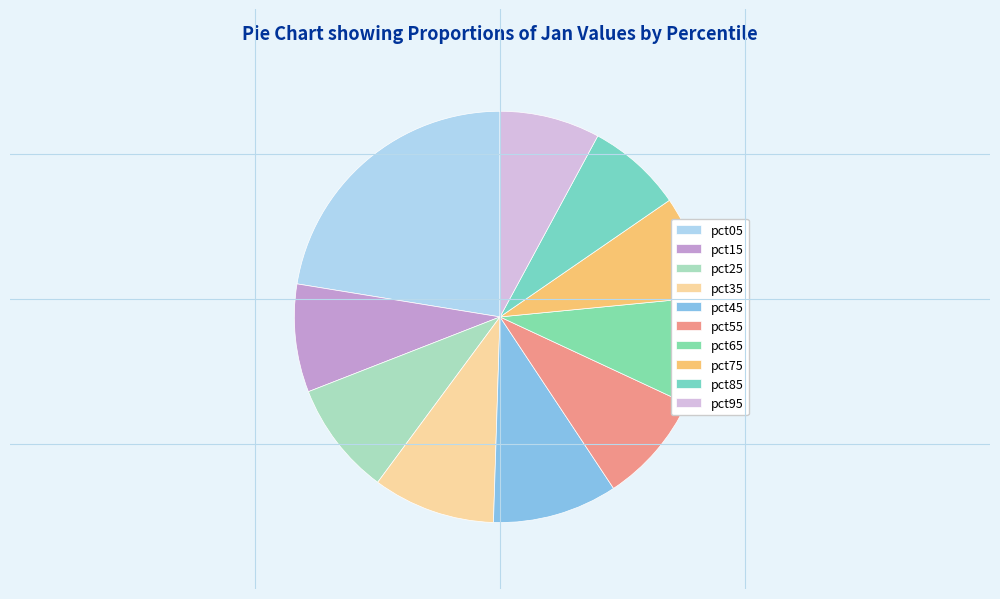

Does pct05 represent more than half of the total?

No